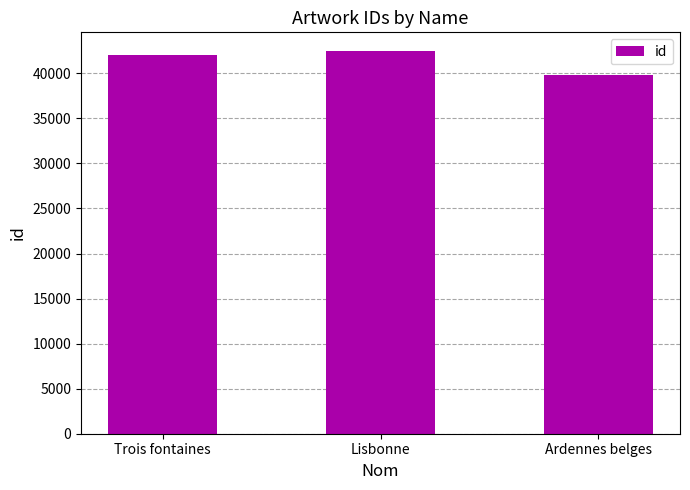

What is the sum of the values at Lisbonne and Trois fontaines?

84475